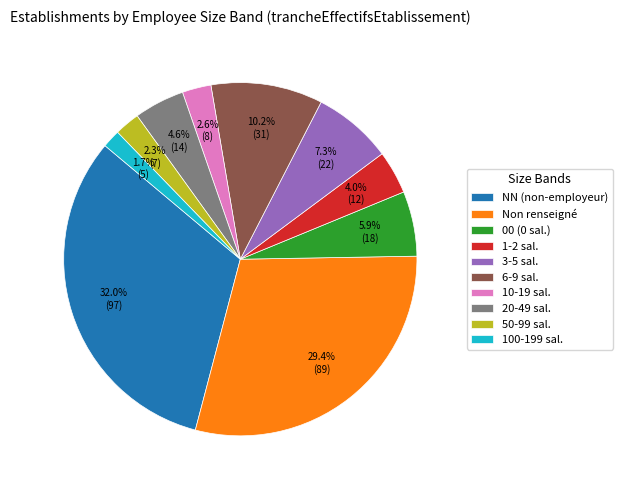

What percentage is NOT represented by 6-9 sal.?

89.8%